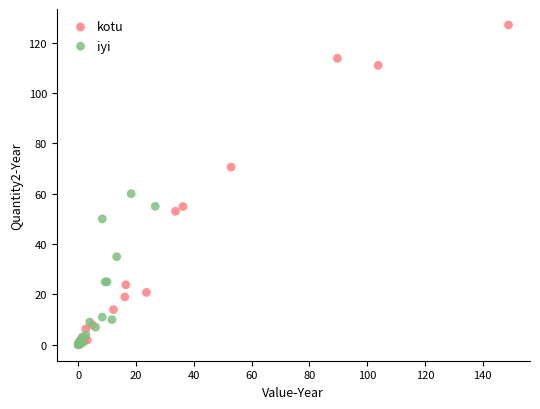

Which series contains the highest Y value?

kotu